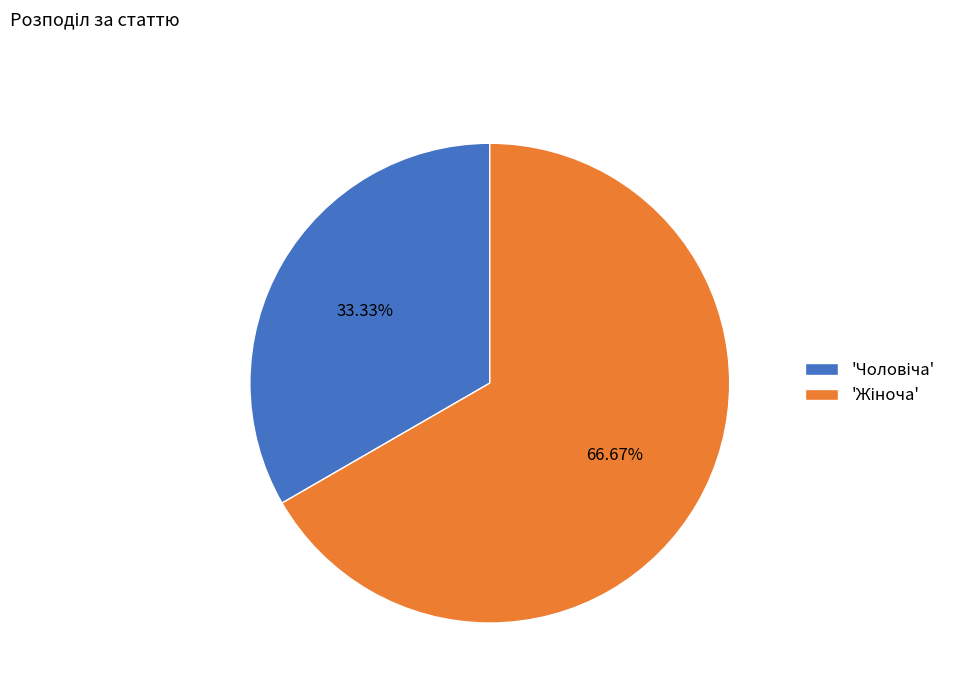

Is there any slice that represents more than half of the pie?

Yes